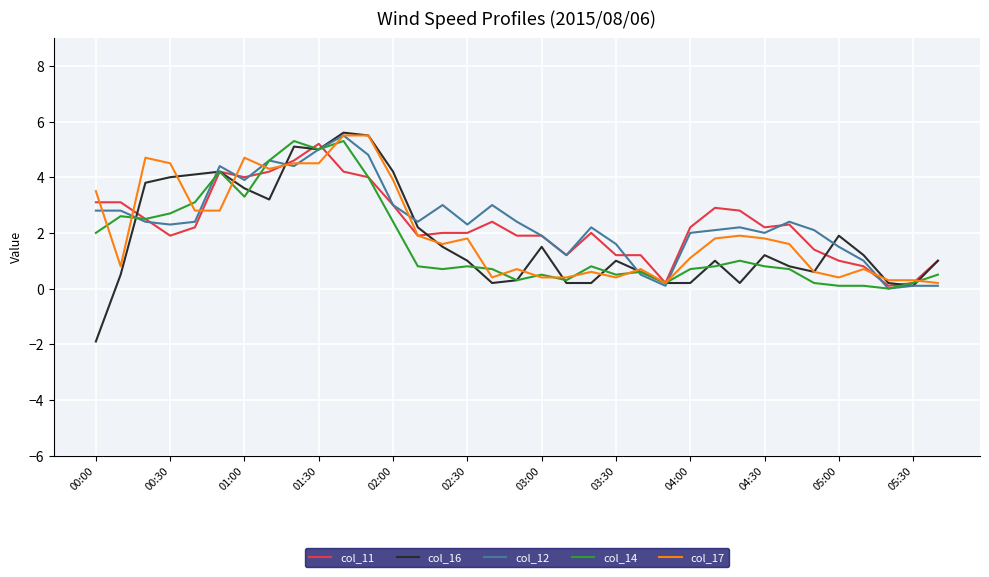

What is the maximum value shown in the chart?

5.6